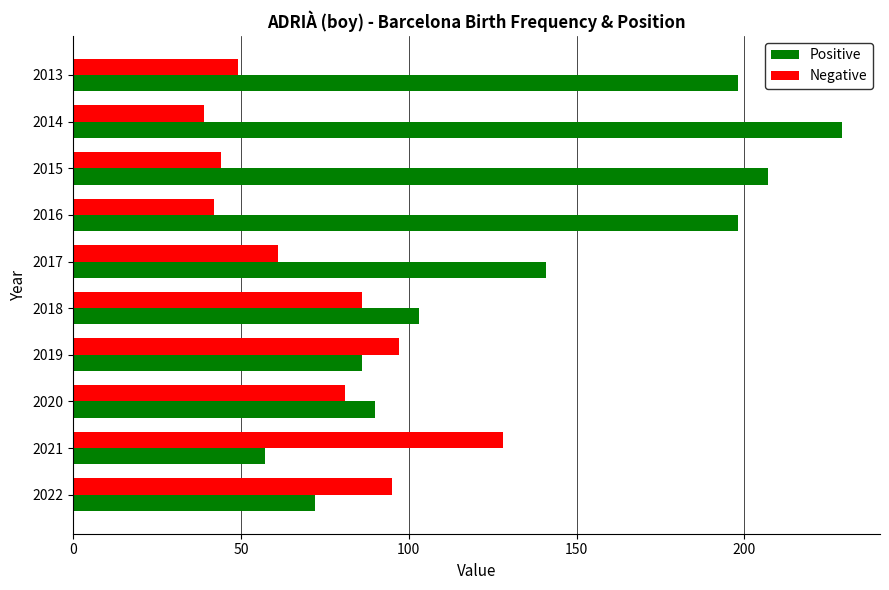

Which series has the widest spread of values?

Positive